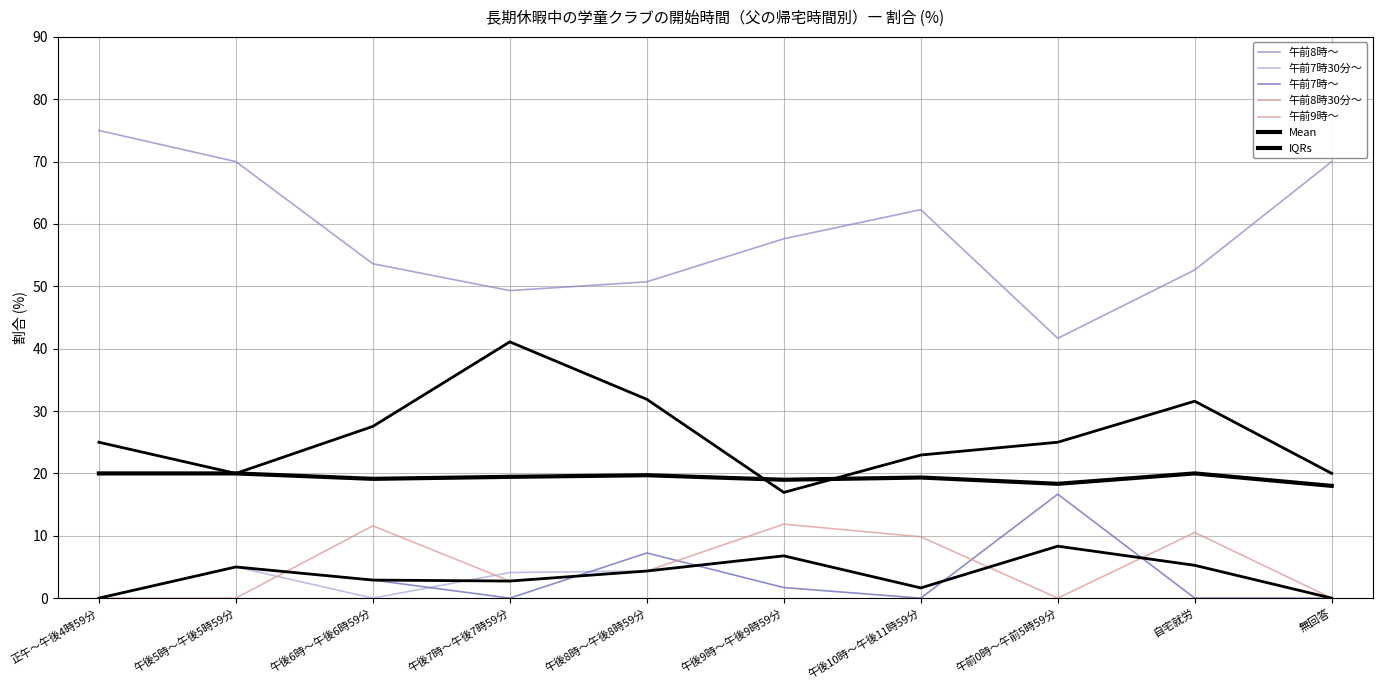

Is this an area chart (filled region under the line)?

No